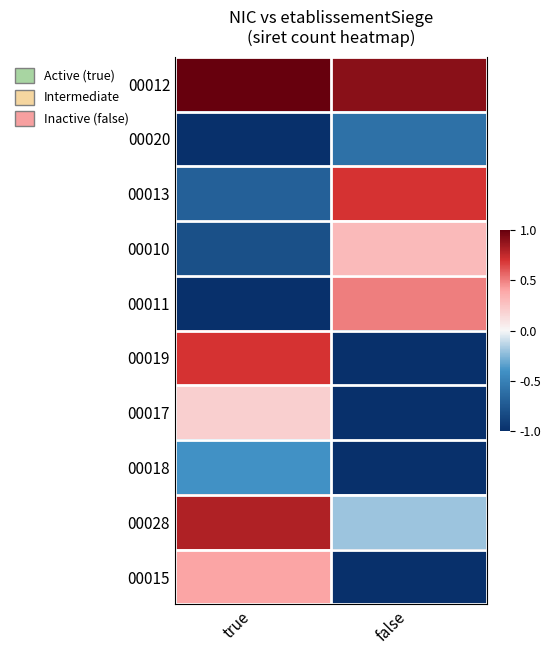

At how many categories does at least one series exceed 0?

2